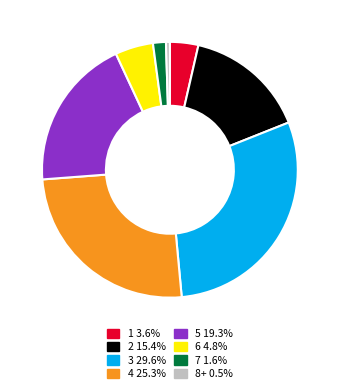

Is there a majority slice in this chart?

No